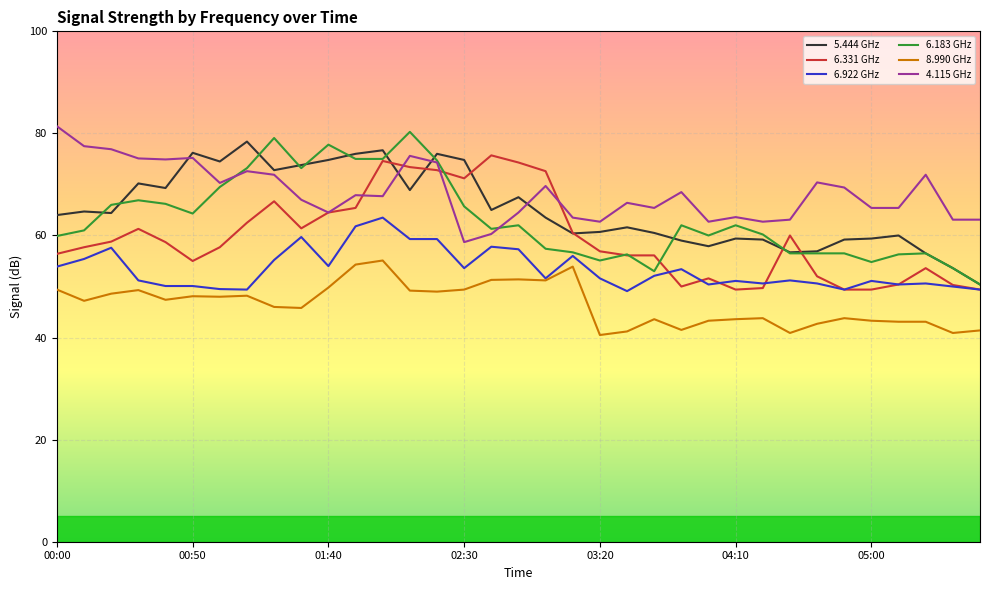

What is the maximum value shown in the chart?

81.4